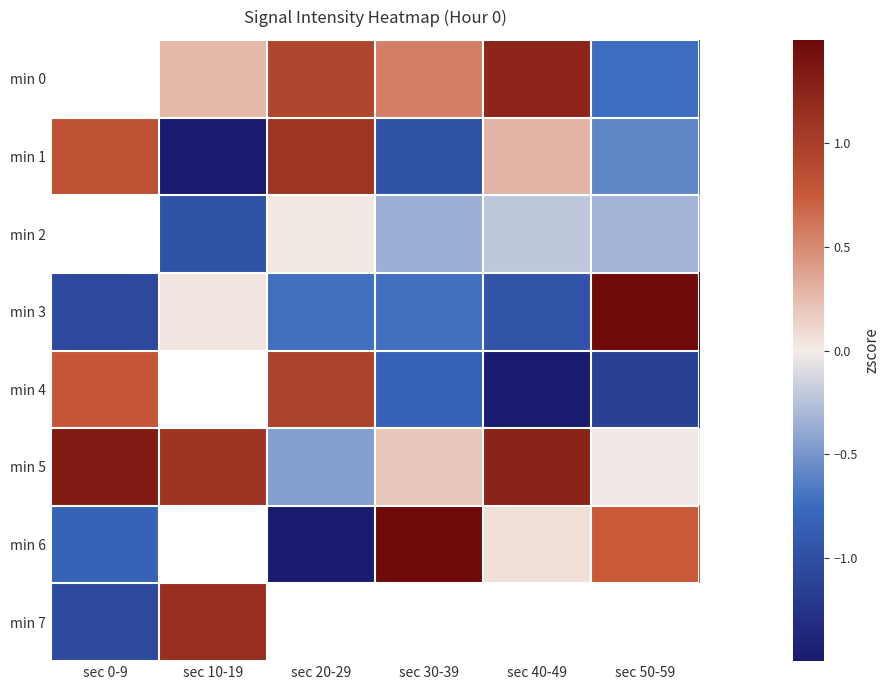

What is the lowest value of the row_3 series?

-1.1